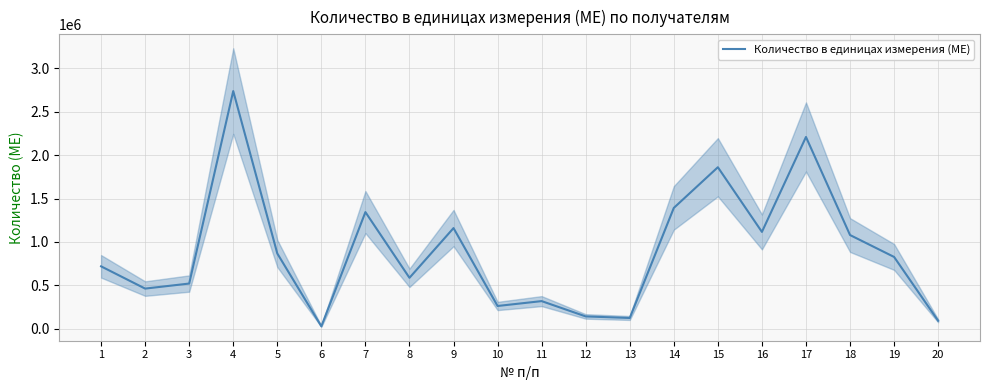

How many values exceed 828000?

9